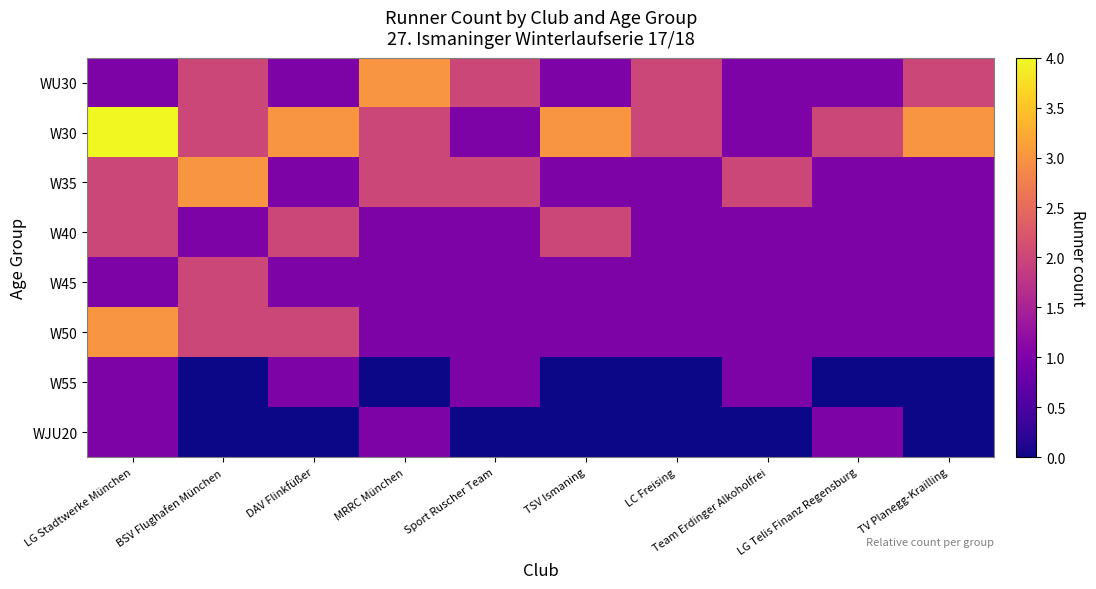

What is the spread (max minus min) of values at BSV Flughafen München?

3